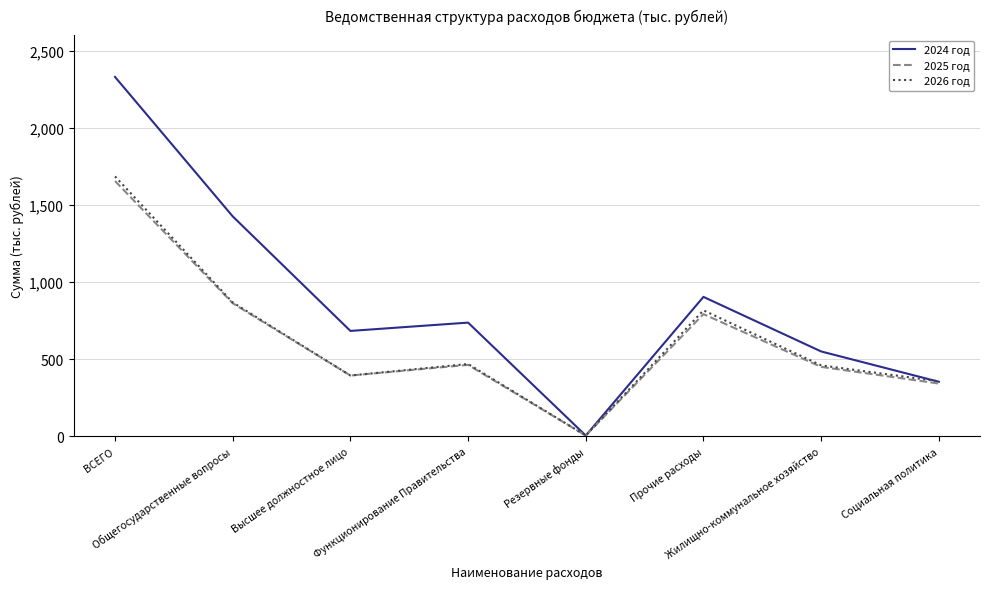

What is the difference between the highest and lowest values at Общегосударственные вопросы?

562.9